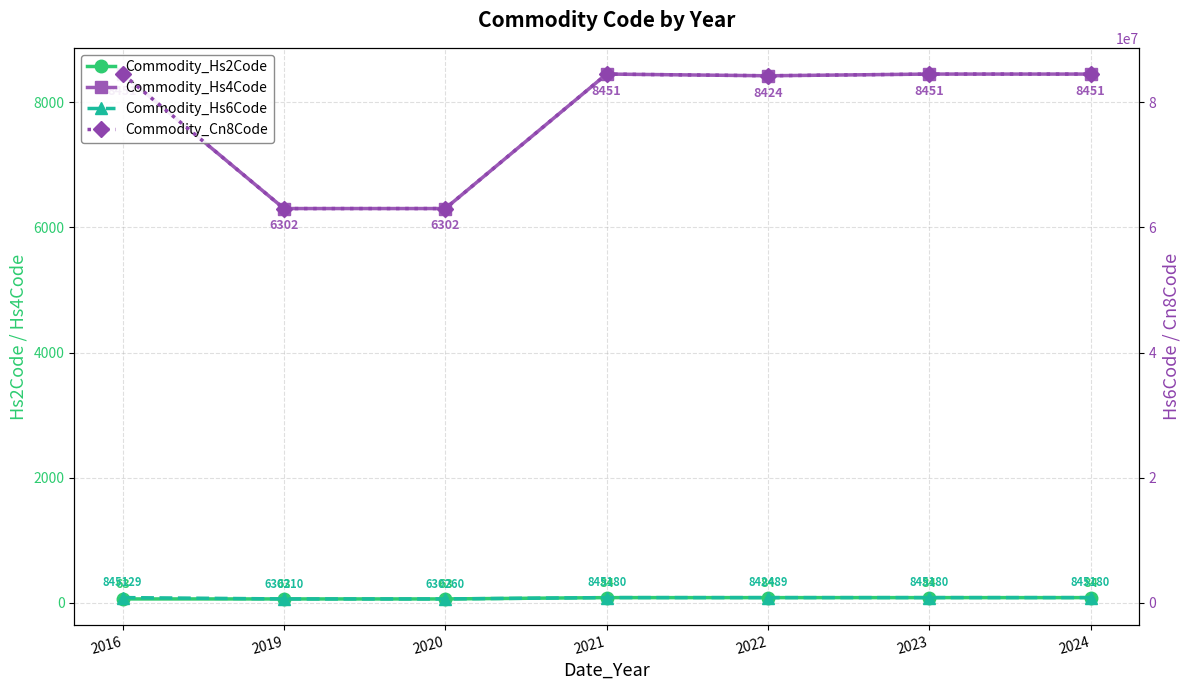

True or false: Commodity_Cn8Code has a value of 84518080 at 2024.

True